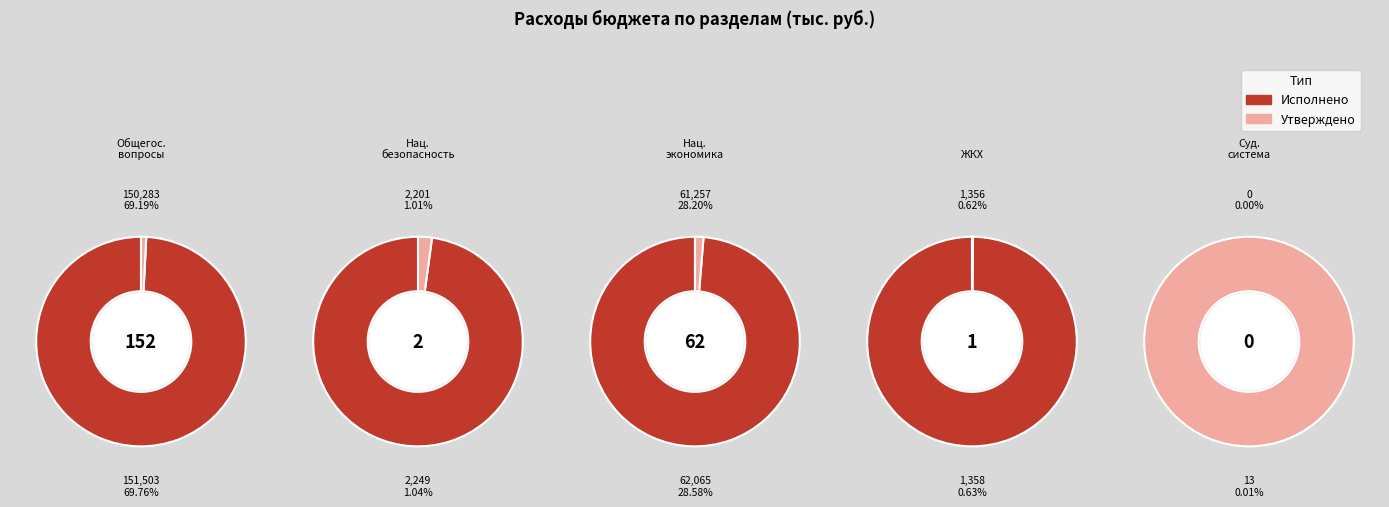

Combined, do 3 and 0 account for over 50%?

Yes